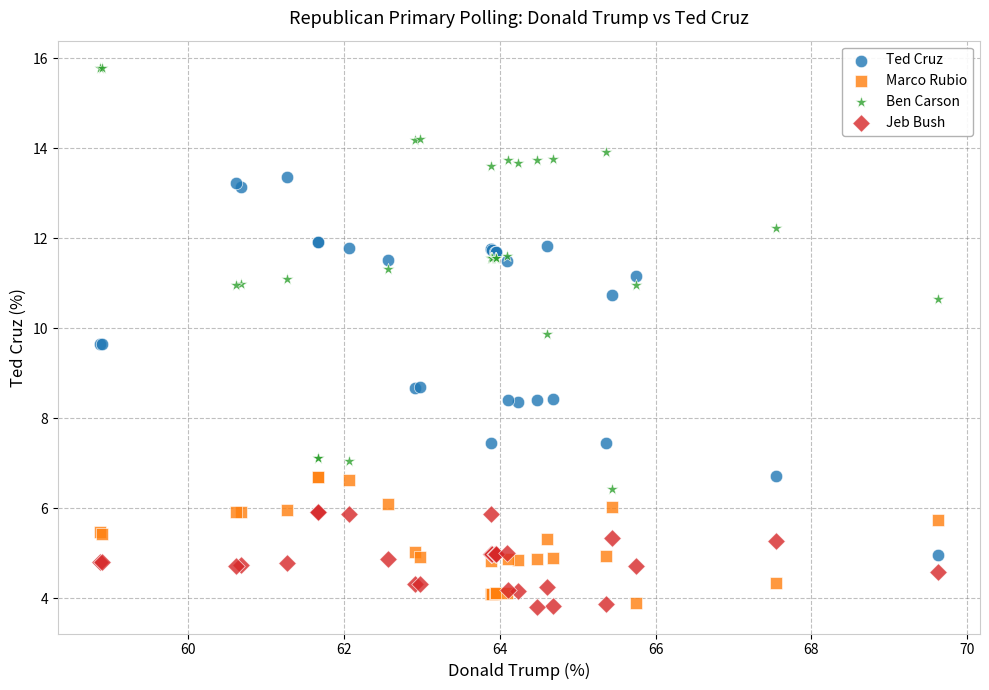

Which series has the largest Y range (max minus min)?

Ben Carson